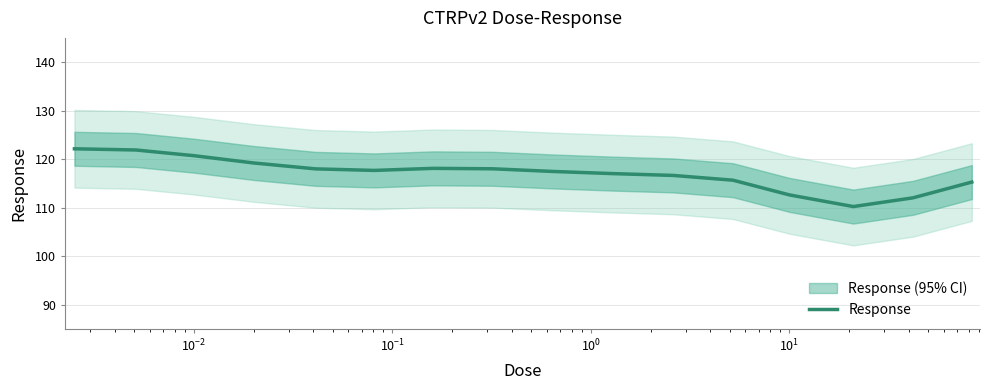

What is the lowest value of the Response series?

110.2